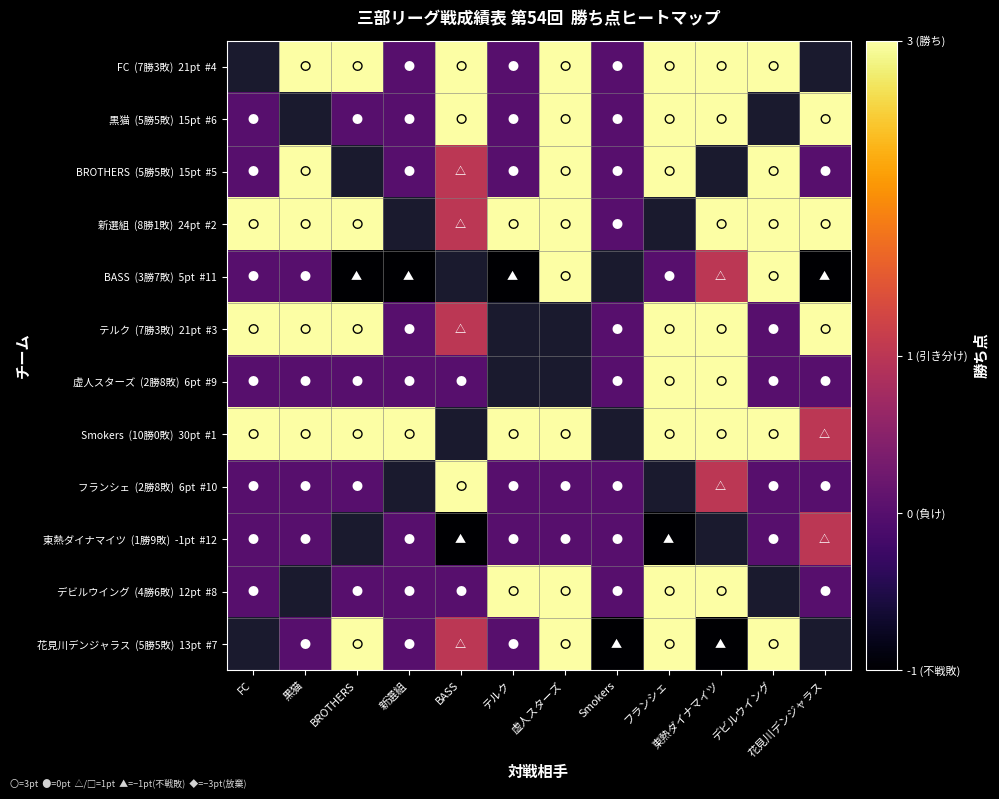

How many 虚人スターズ (2勝8敗) 6pt #9 values are between 0 and 1?

8